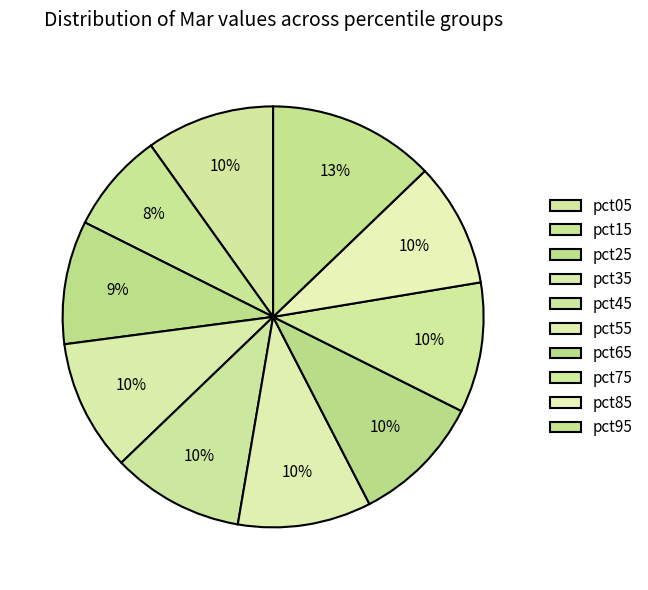

Which slice is the largest?

pct95